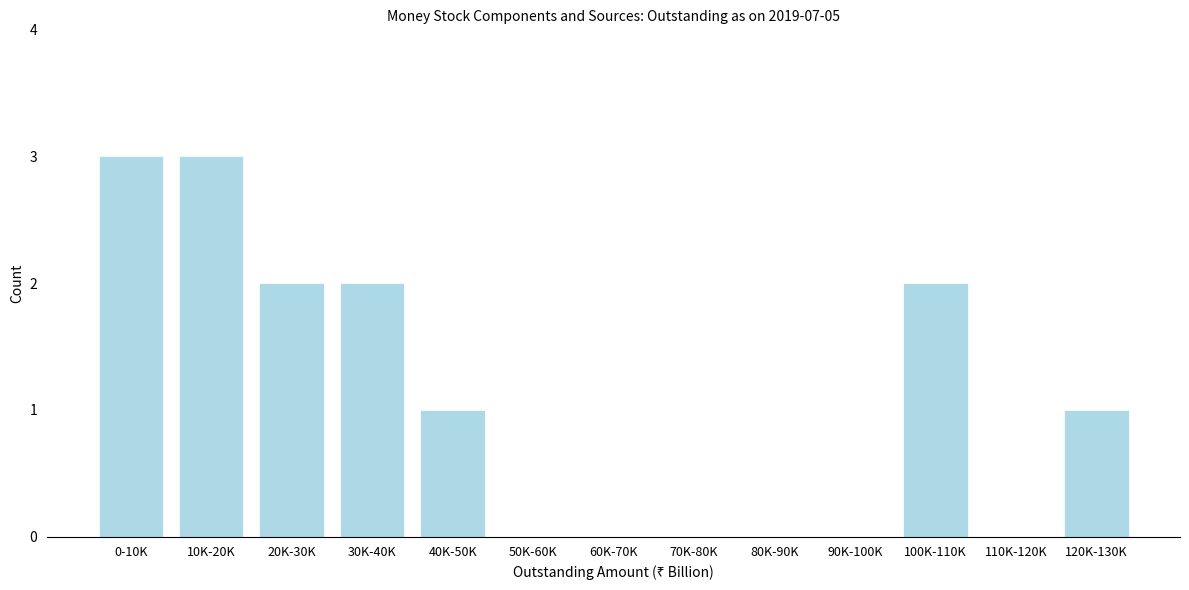

Reading left to right, list all the values displayed in this chart.

0-10K=3	10K-20K=3	20K-30K=2	30K-40K=2	40K-50K=1	50K-60K=0	60K-70K=0	70K-80K=0	80K-90K=0	90K-100K=0	100K-110K=2	110K-120K=0	120K-130K=1